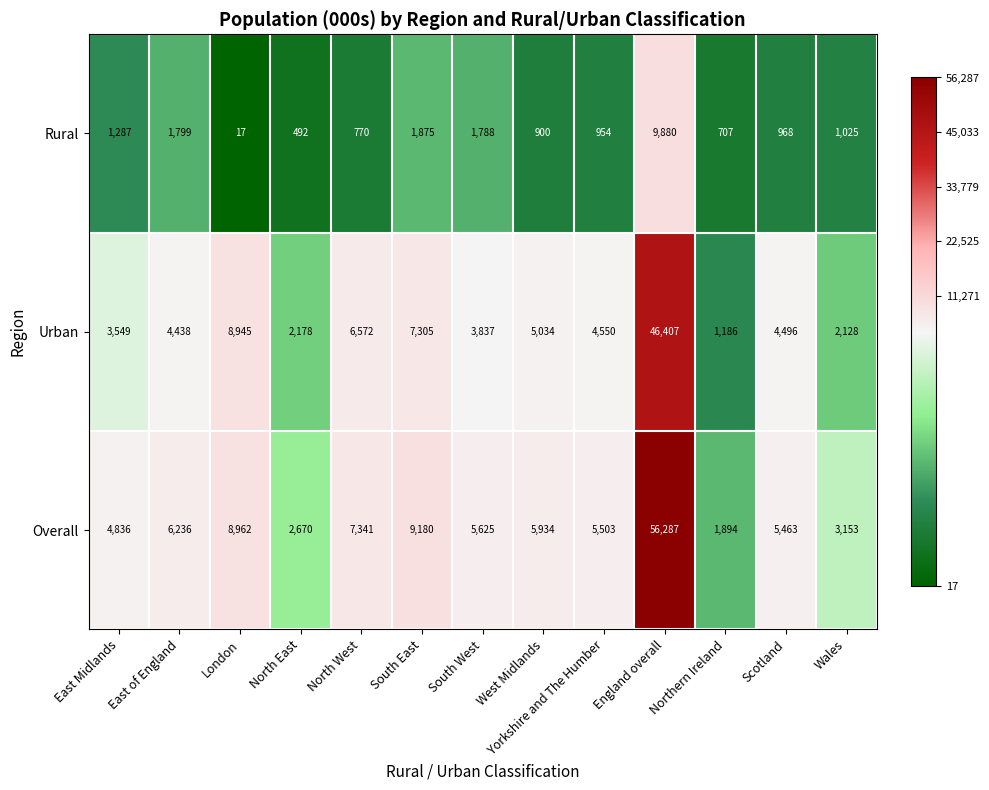

What is the maximum value for Rural?

9880